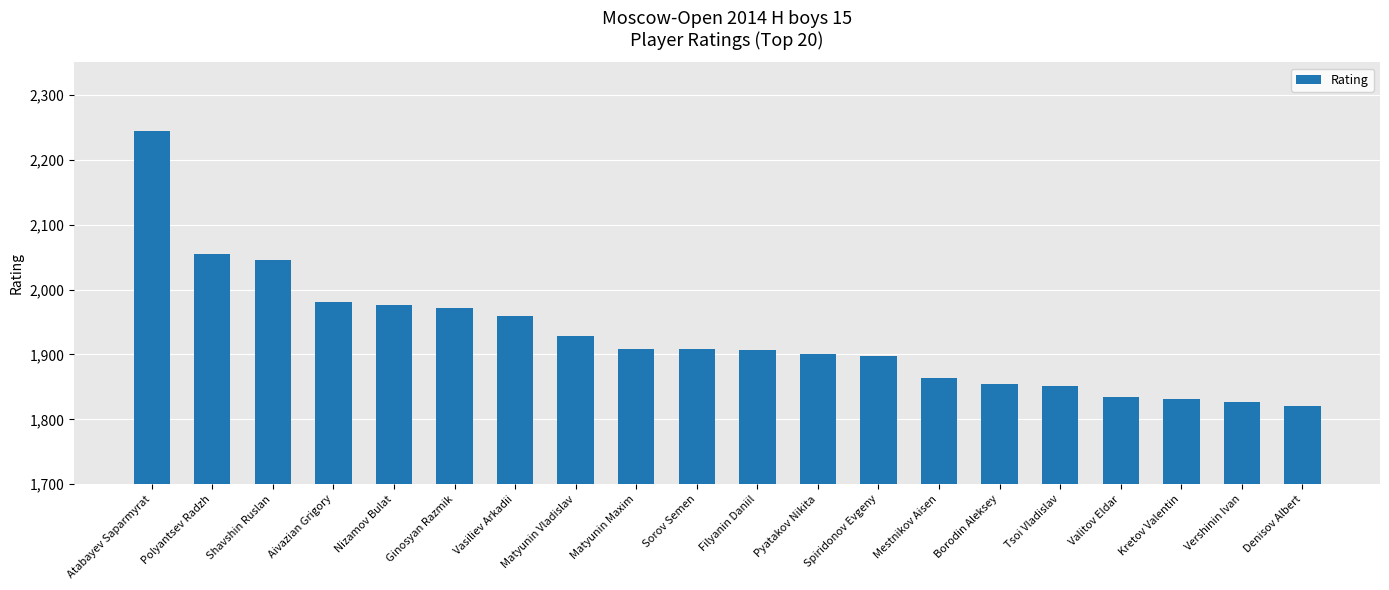

Which has a higher value, Vasiliev Arkadii or Kretov Valentin?

Vasiliev Arkadii